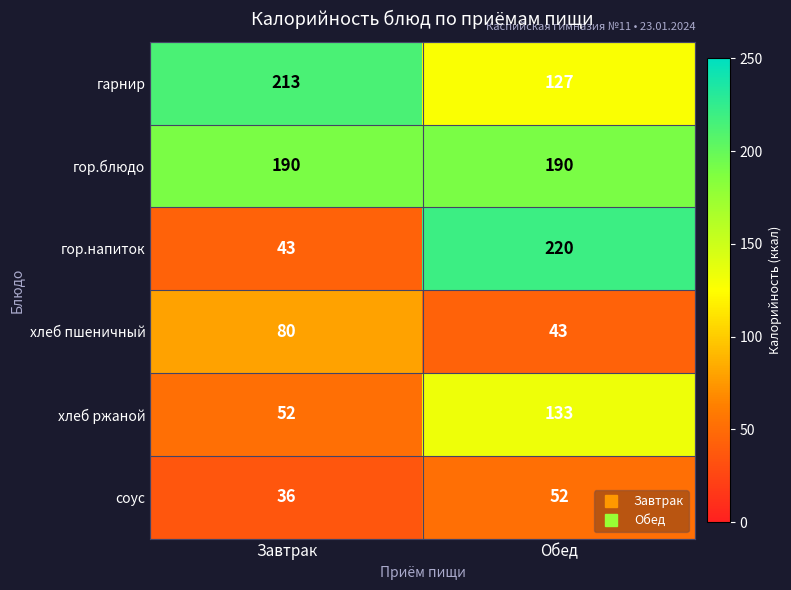

What is the maximum value shown in the chart?

220